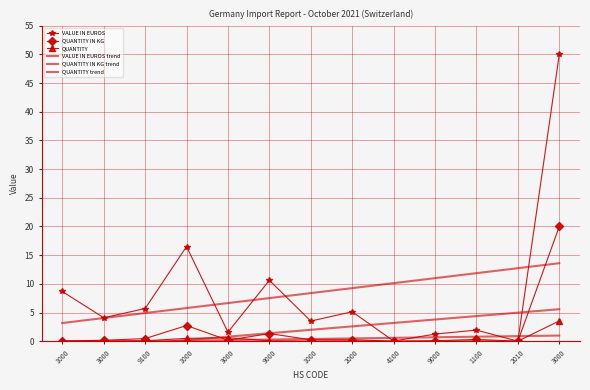

Reading left to right, list all the values displayed in this chart.

VALUE IN EUROS: 1000=8.7	3000=4.1	9100=5.7	1000=16.5	3000=1.6	9000=10.6	1000=3.5	2000=5.1	4100=0.0	9000=1.2	1100=1.9	2010=0.0	3000=50.0
QUANTITY IN KG: 1000=0.0	3000=0.2	9100=0.5	1000=2.7	3000=0.2	9000=1.3	1000=0.2	2000=0.3	4100=0.0	9000=0.1	1100=0.3	2010=0.0	3000=20.0
QUANTITY: 1000=0.0	3000=0.1	9100=0.1	1000=0.5	3000=0.6	9000=0.1	1000=0.0	2000=0.1	4100=0.0	9000=0.0	1100=0.0	2010=0.0	3000=3.5
VALUE IN EUROS trend: 1000=3.2	3000=4.0	9100=4.9	1000=5.8	3000=6.6	9000=7.5	1000=8.4	2000=9.3	4100=10.1	9000=11.0	1100=11.9	2010=12.7	3000=13.6
QUANTITY IN KG trend: 1000=-1.6	3000=-1.0	9100=-0.4	1000=0.2	3000=0.8	9000=1.4	1000=2.0	2000=2.6	4100=3.2	9000=3.8	1100=4.4	2010=5.0	3000=5.6
QUANTITY trend: 1000=-0.2	3000=-0.1	9100=-0.0	1000=0.1	3000=0.2	9000=0.3	1000=0.4	2000=0.5	4100=0.6	9000=0.7	1100=0.8	2010=0.9	3000=1.0